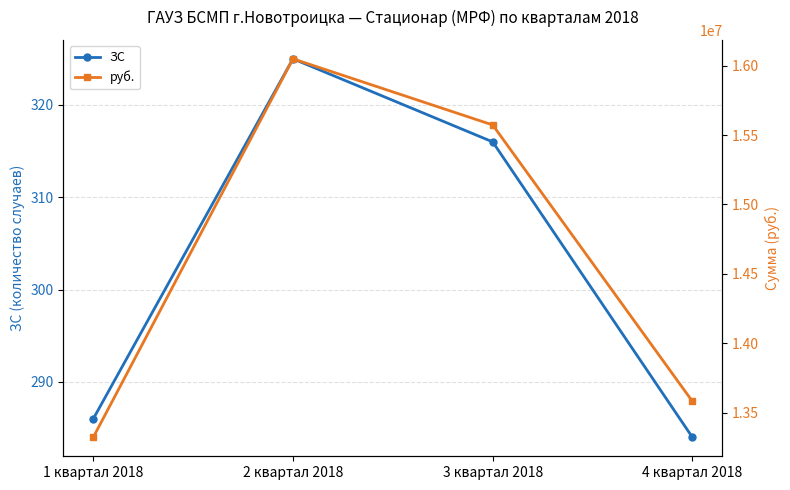

Which category has the highest value in the ЗС series?

2 квартал 2018